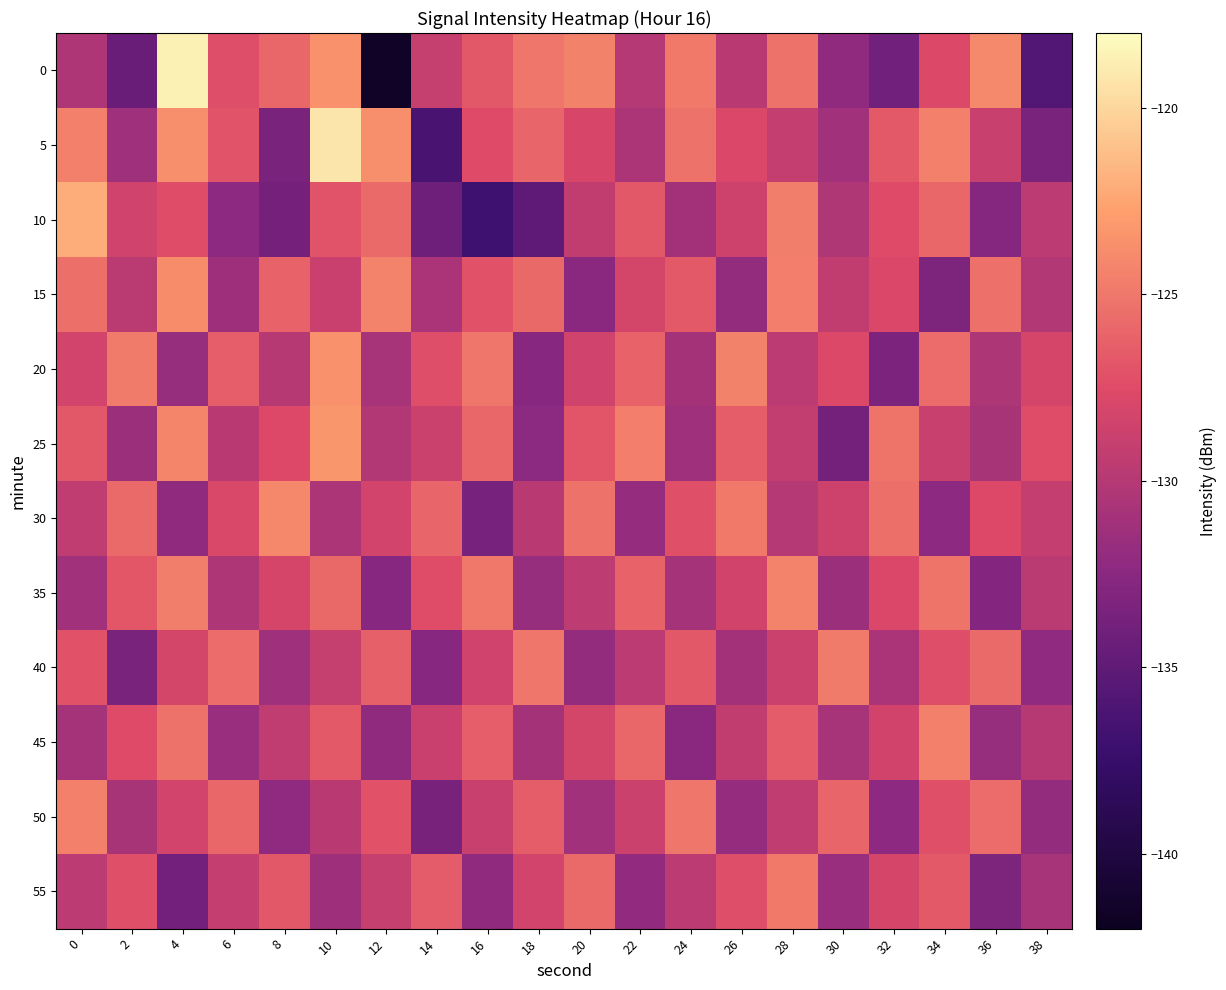

Rank the series by their maximum value, from highest to lowest.

0, 5, 10, 25, 20, 15, 30, 35, 45, 50, 40, 55